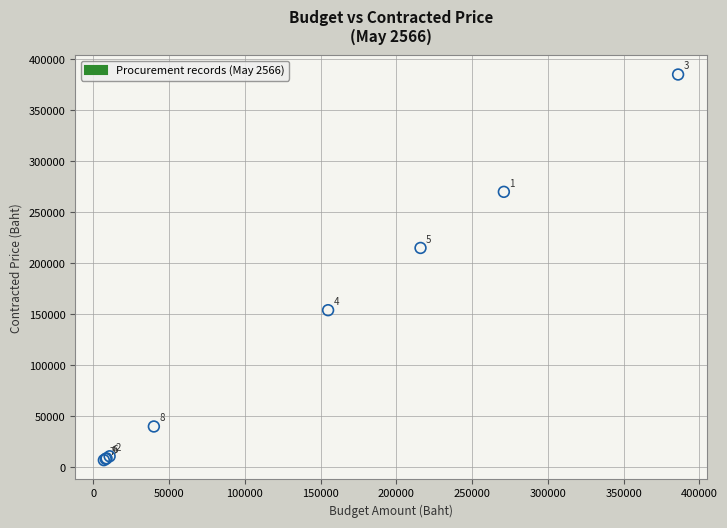

What Y value in the scatter plot is closest to 196000?

215000.0